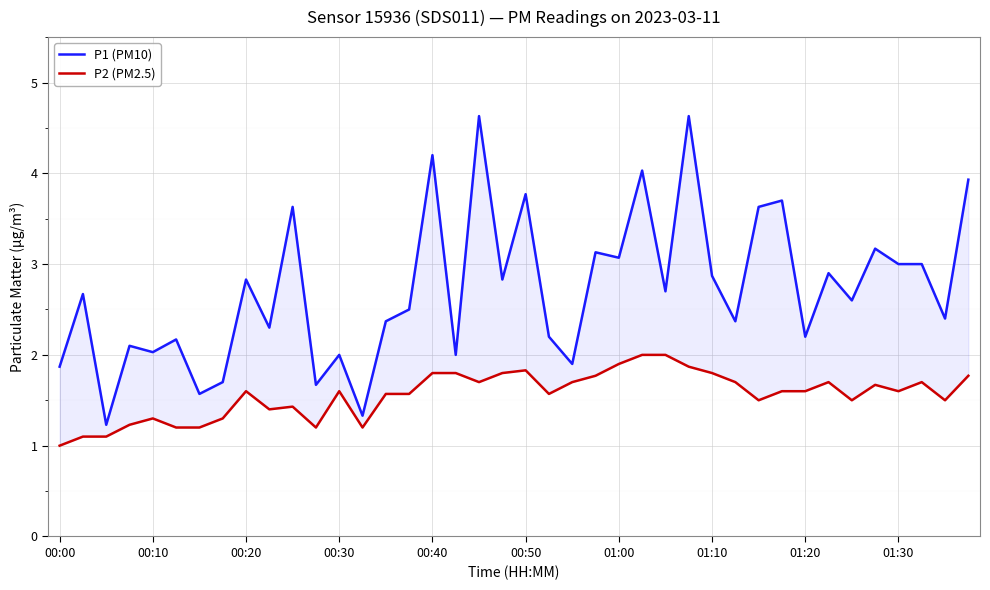

What are all the series names shown in the legend?

P1 (PM10), P2 (PM2.5)